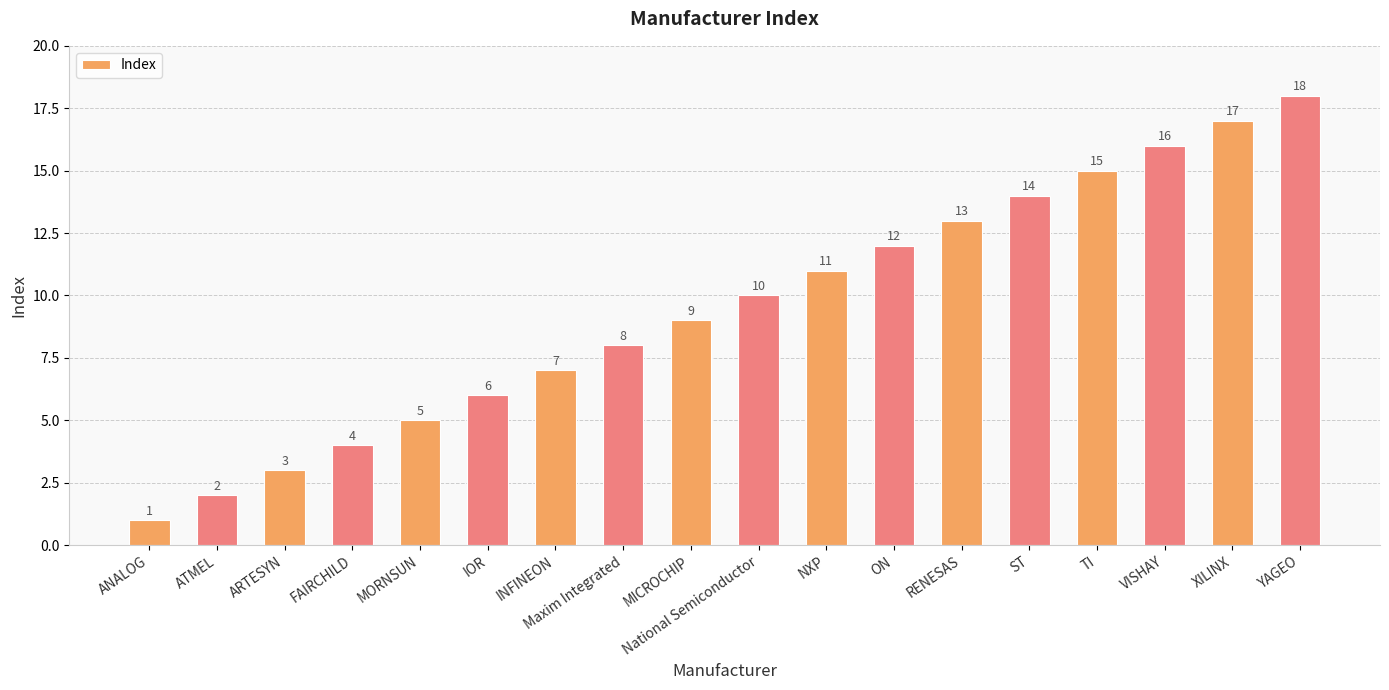

Approximately how many times larger is the value at National Semiconductor compared to ON?

0.8